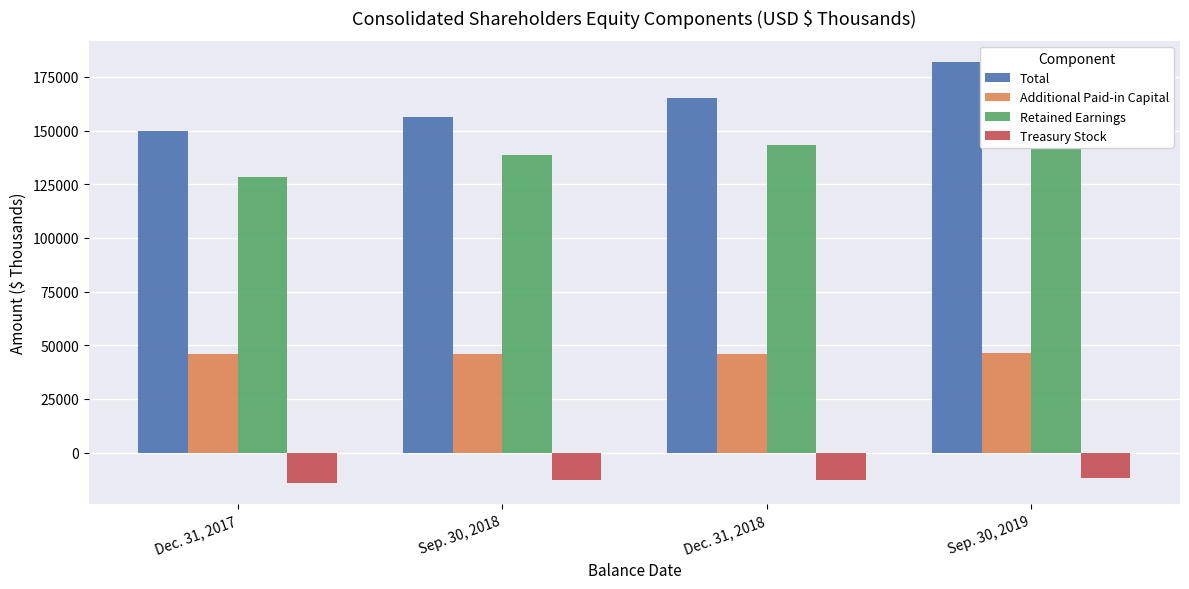

What is the difference between the maximum and second lowest values in the Treasury Stock series?

971